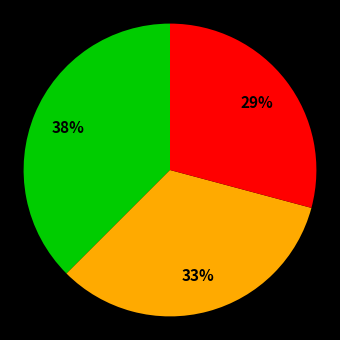

Count the number of slices in the pie.

3